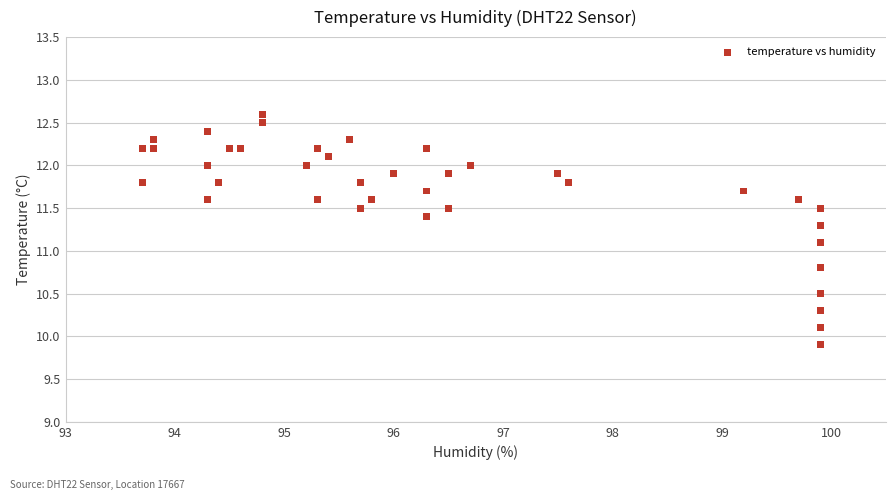

What Y value in the scatter plot is closest to 11?

11.1